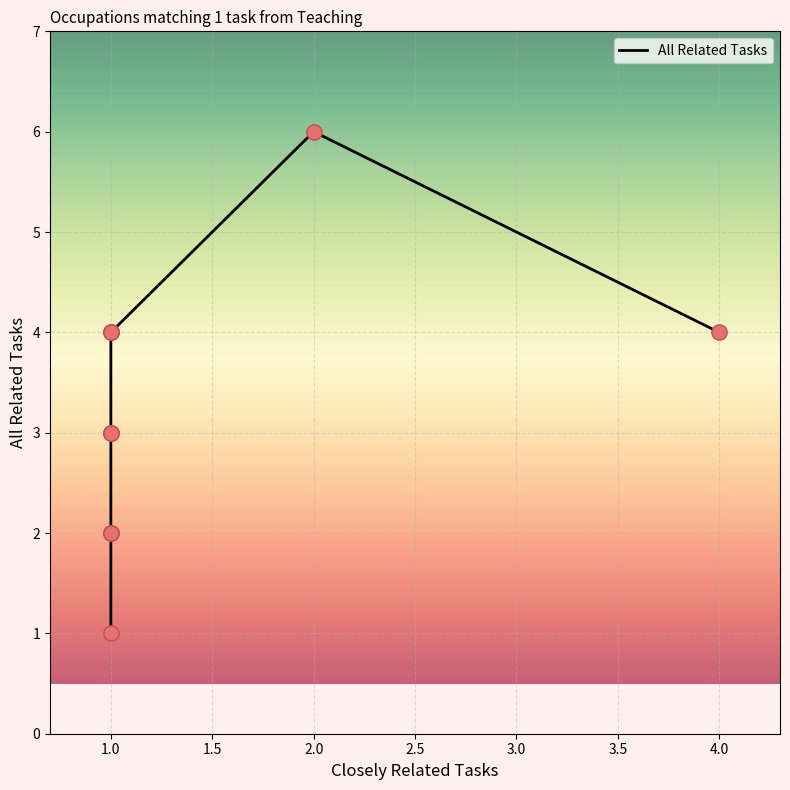

Which has a higher value, 1.0 or 1.0?

1.0